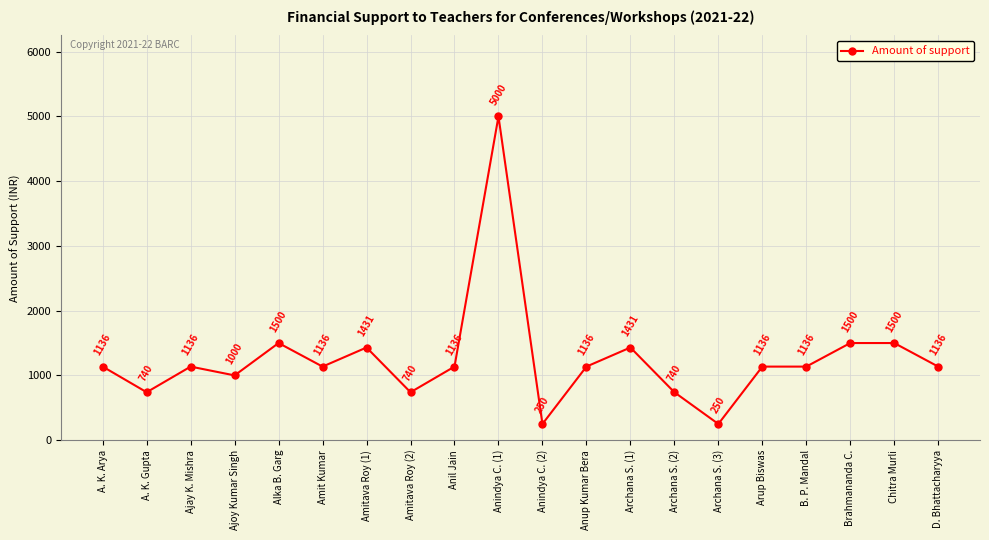

Does the chart have visible grid lines?

Yes